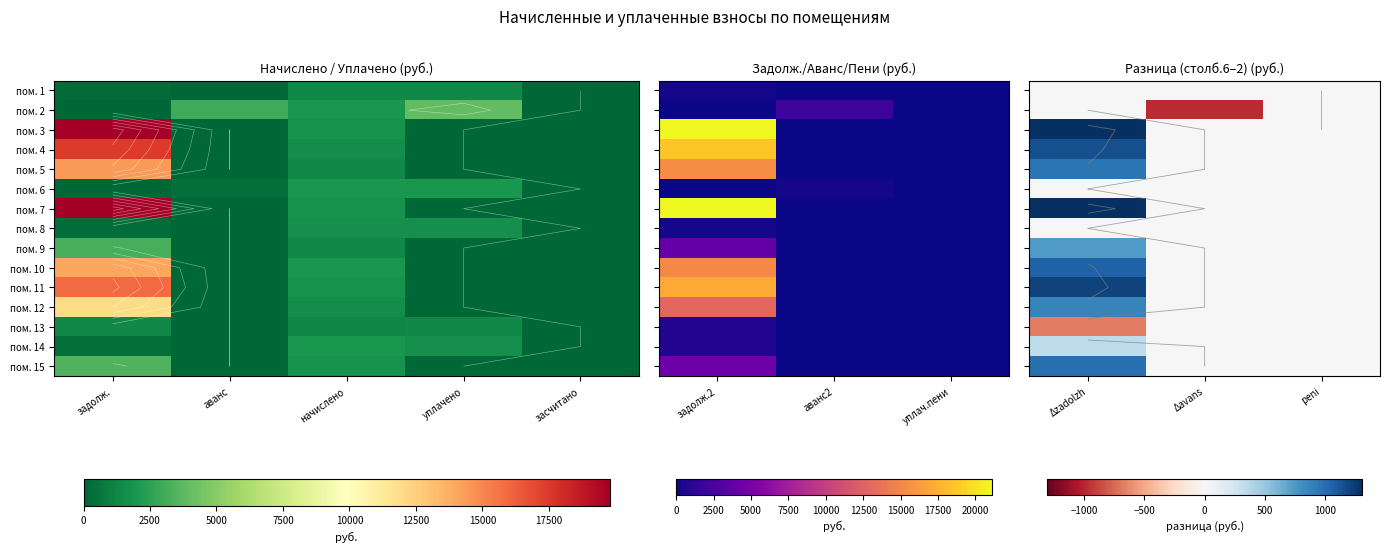

True or false: пом. 7 has a value of -583.7 at peni.

False